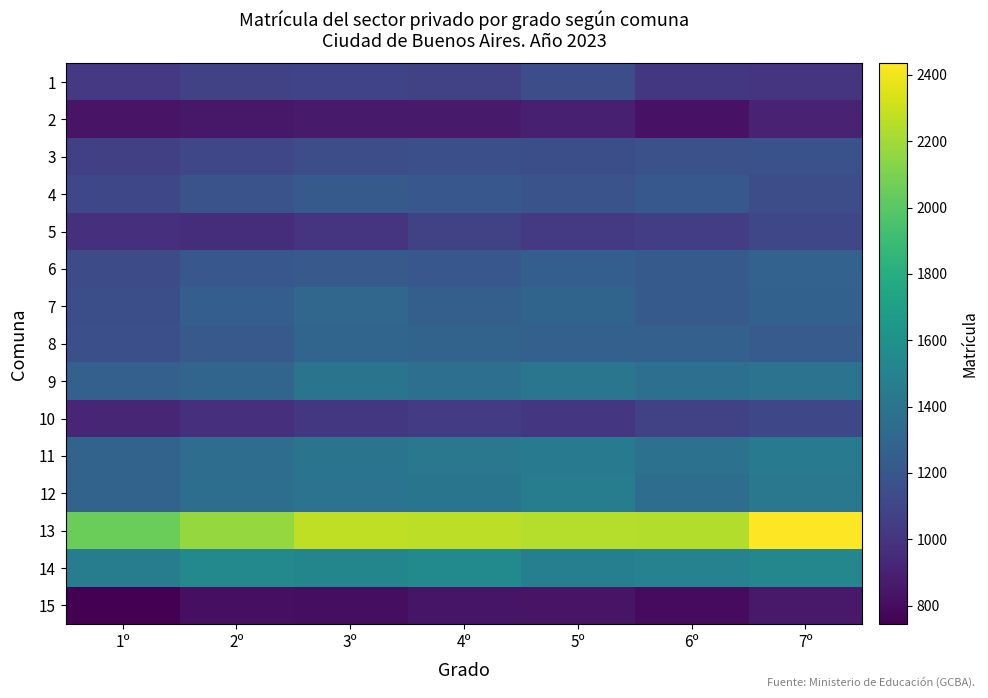

Count the number of data series in this chart.

15